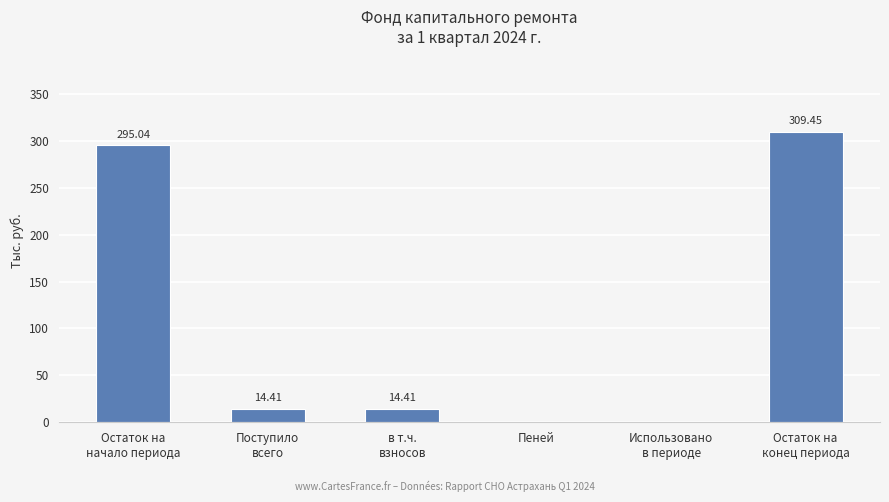

What is the sum of all values?

633.3